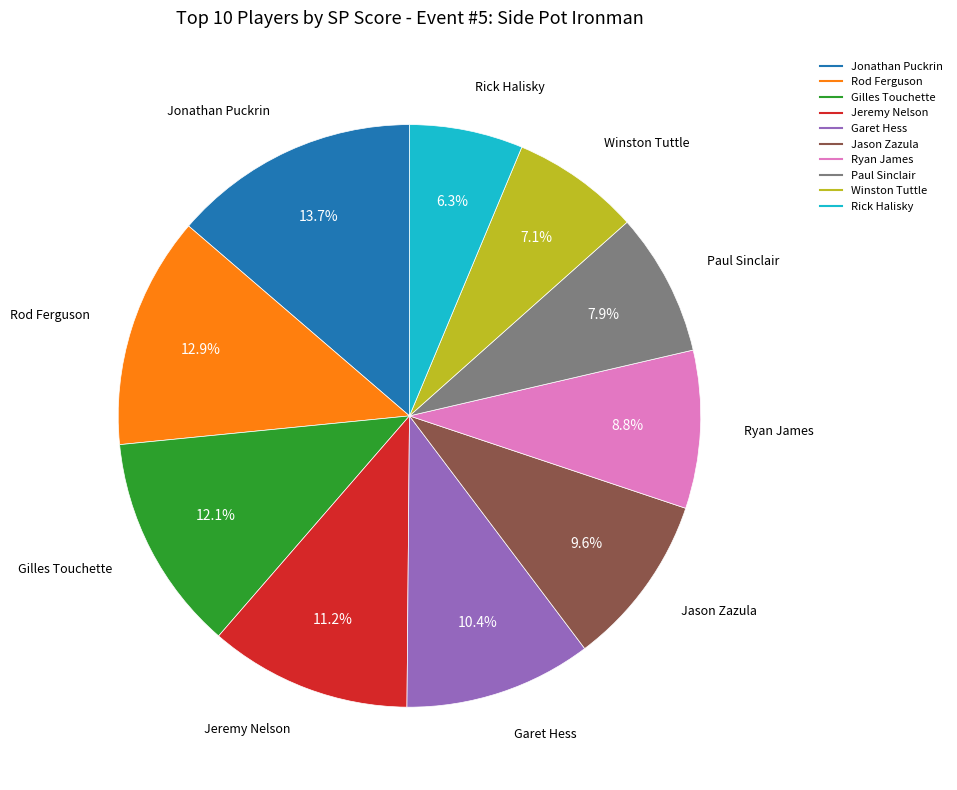

What is the smallest slice in the pie chart?

Rick Halisky